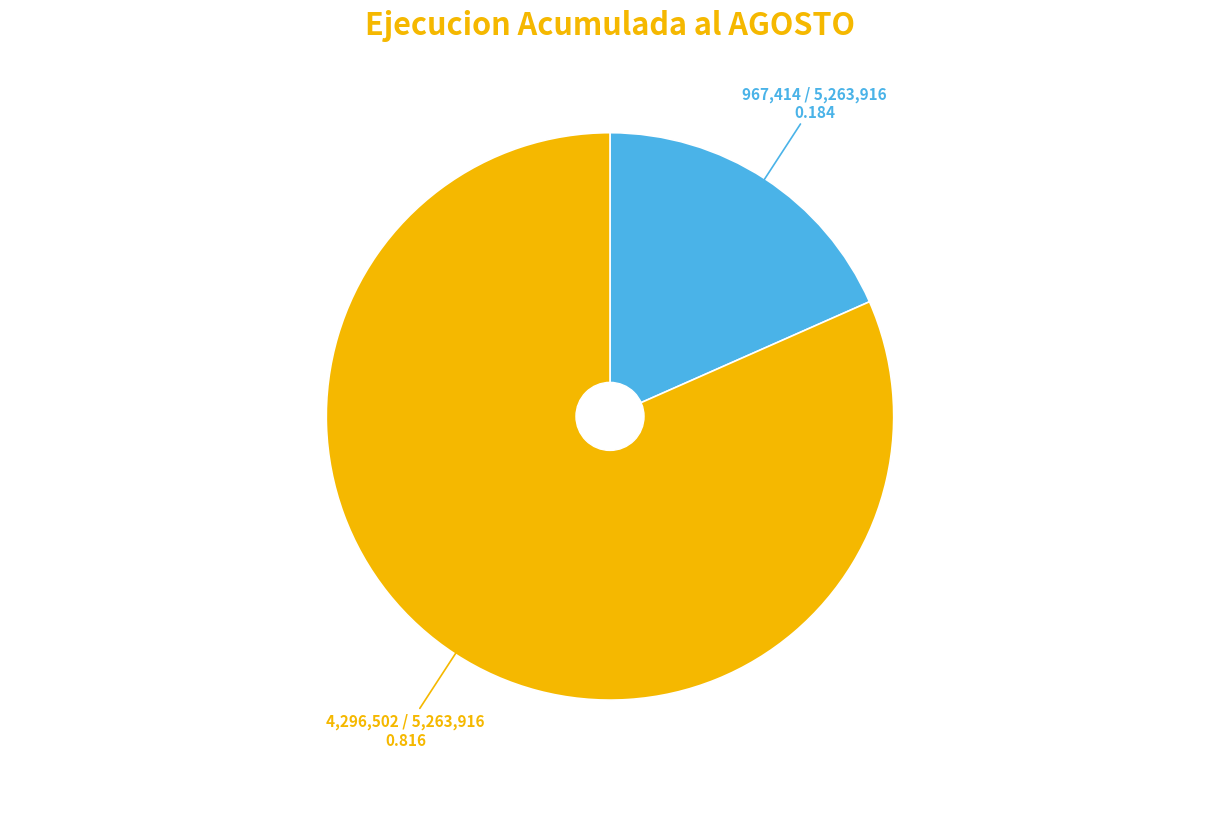

Is there any slice that represents more than half of the pie?

Yes